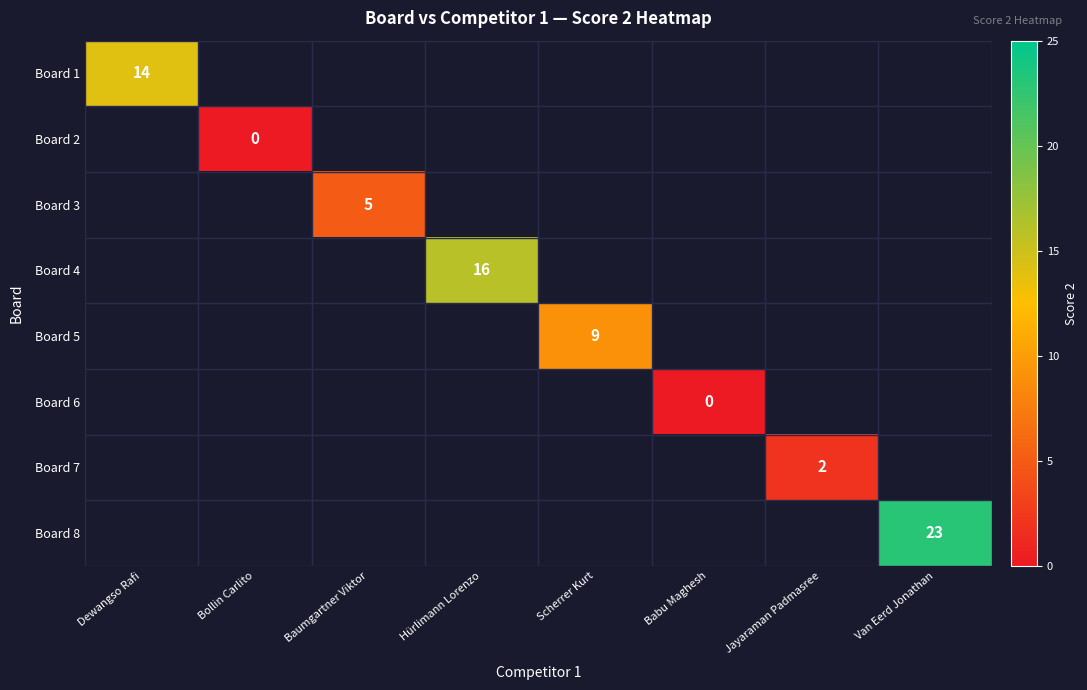

The Board 1 series shows 19 at Dewangso Rafi. True or false?

False